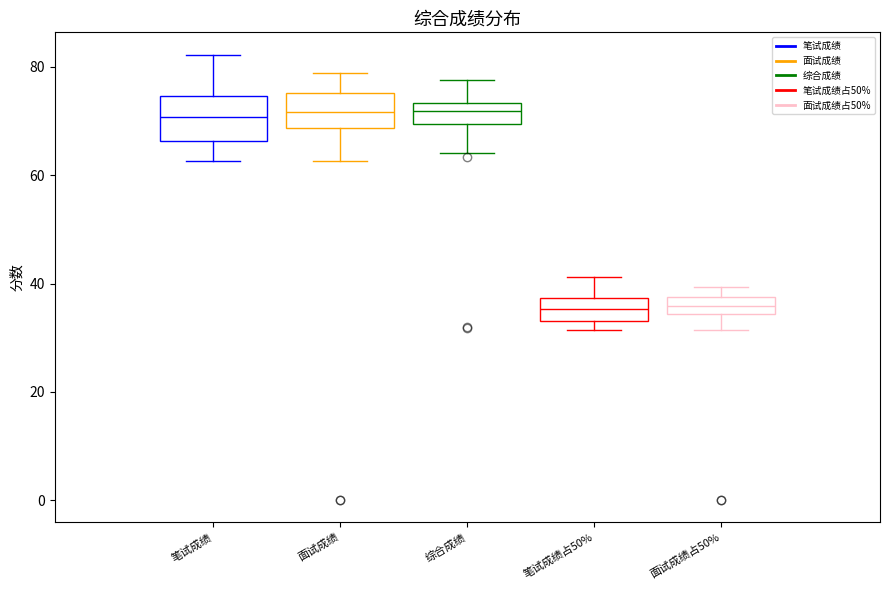

Reading left to right, read every box against the y-axis: the position of its median line, the range the box covers, and the ends of its whiskers. The values are not printed on the chart, so give them approximately, as read against the axis.

笔试成绩: median 70, box 66 to 74, whiskers 62 to 82
面试成绩: median 72, box 68 to 76, whiskers 62 to 78
综合成绩: median 72, box 70 to 74, whiskers 64 to 78
笔试成绩占50%: median 36, box 34 to 38, whiskers 32 to 42
面试成绩占50%: median 36, box 34 to 38, whiskers 32 to 40